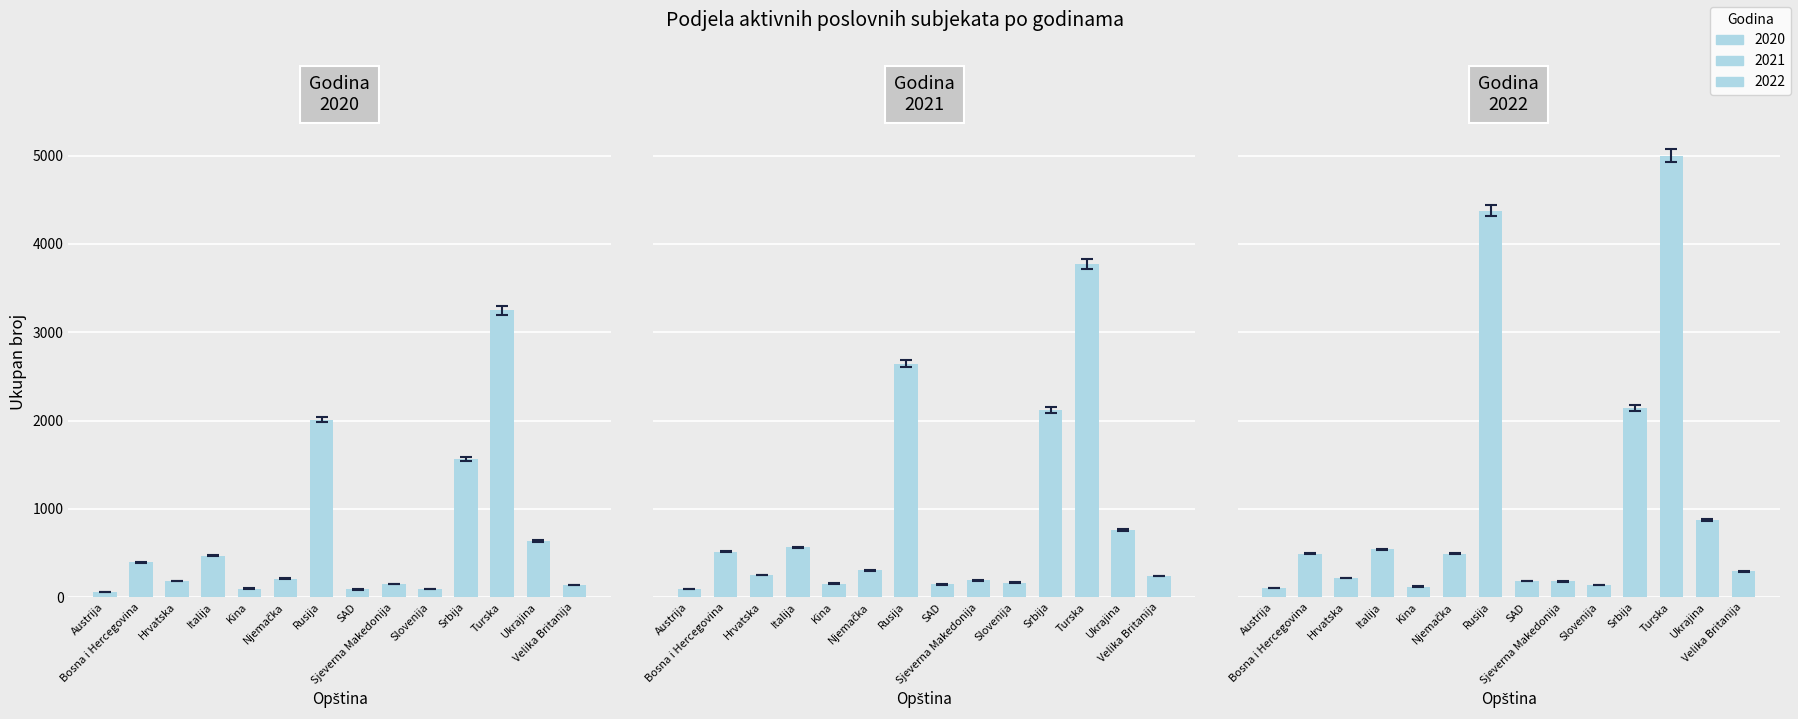

Where does the 2022 series first go above 484?

Bosna i Hercegovina